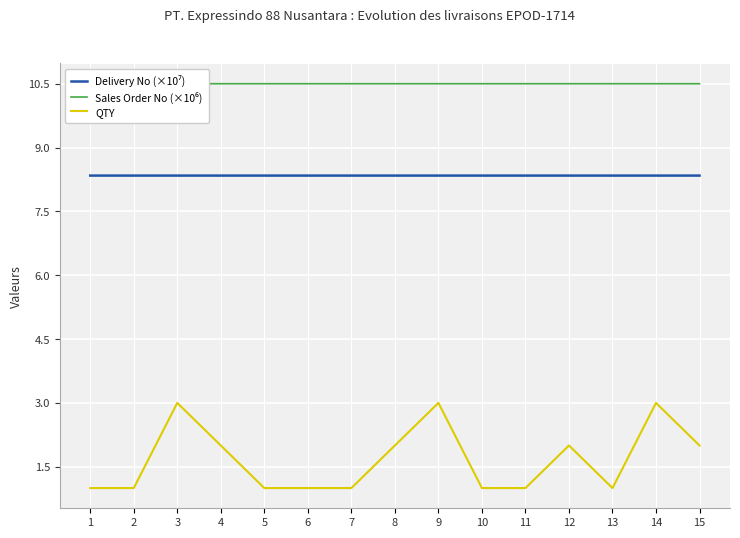

What is the minimum value shown in the chart?

1.0